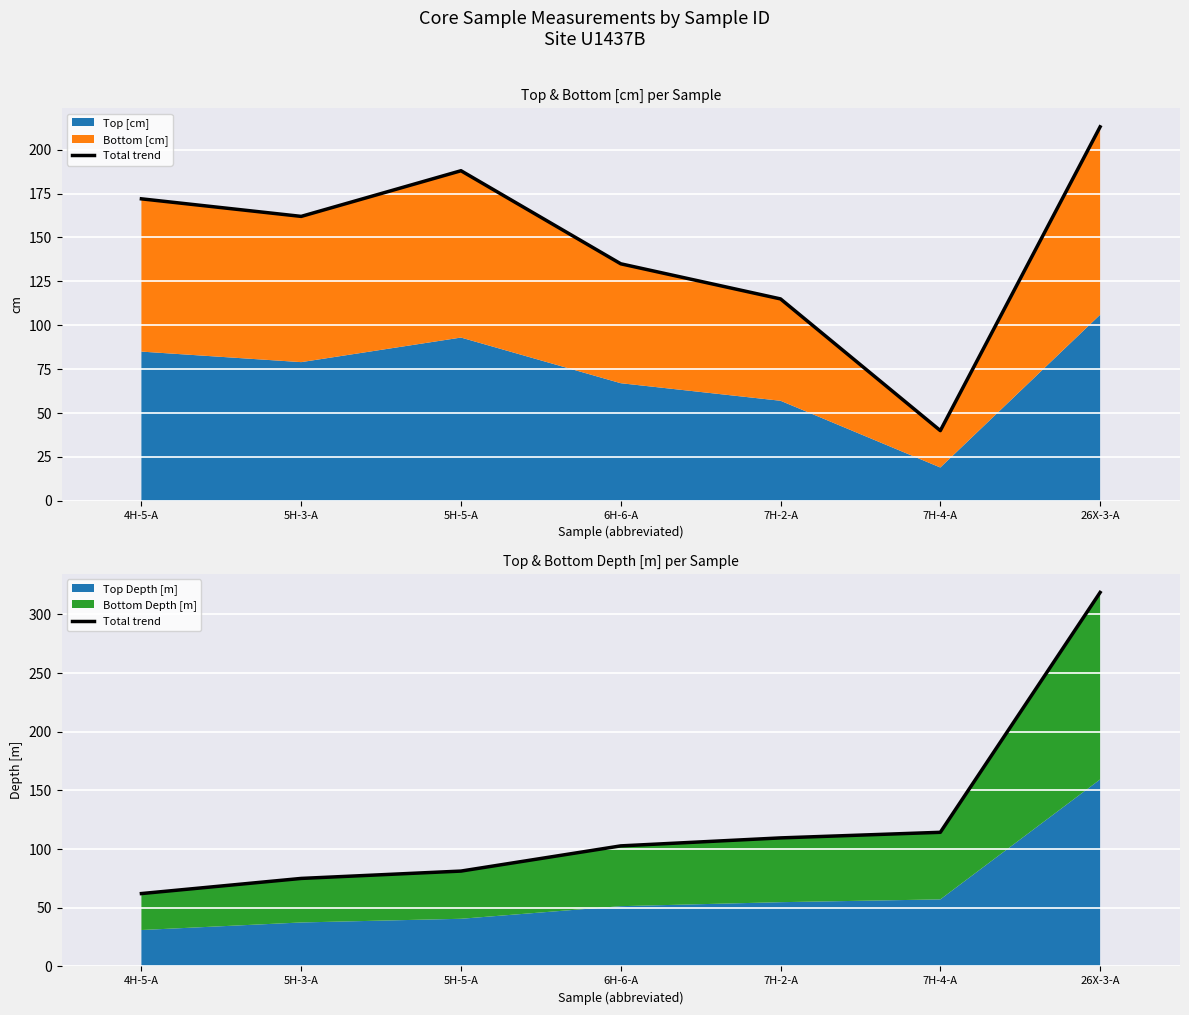

Reading left to right, transcribe all the data shown in this chart.

62.1	75.0	81.3	102.8	109.6	114.3	318.7